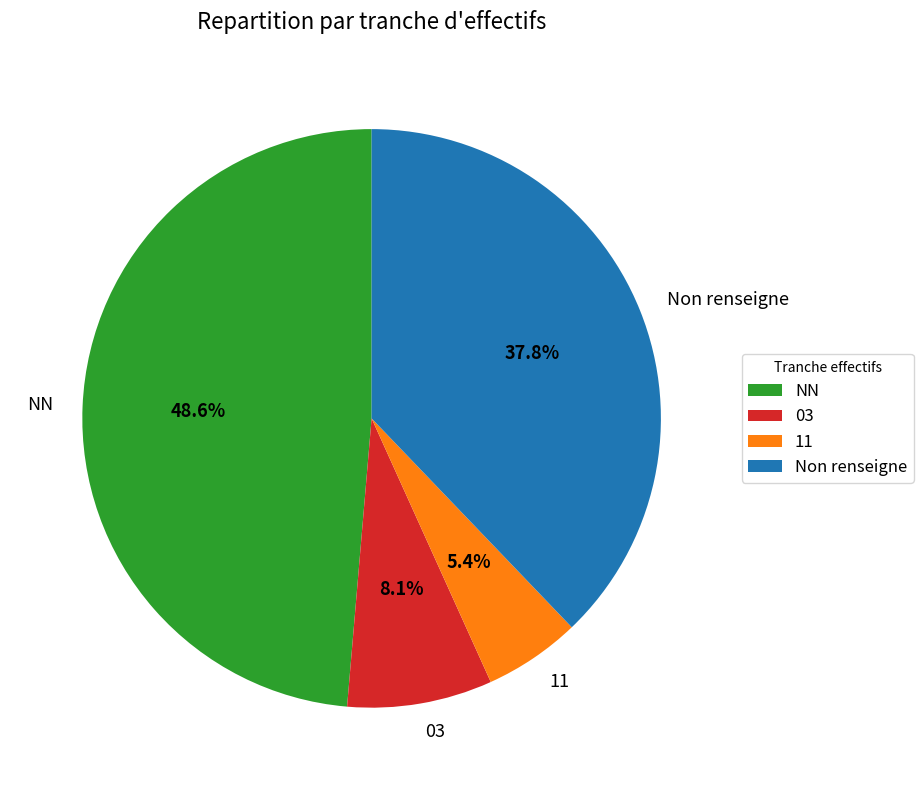

What is the ratio of the value at Non renseigne to the value at 03?

4.7